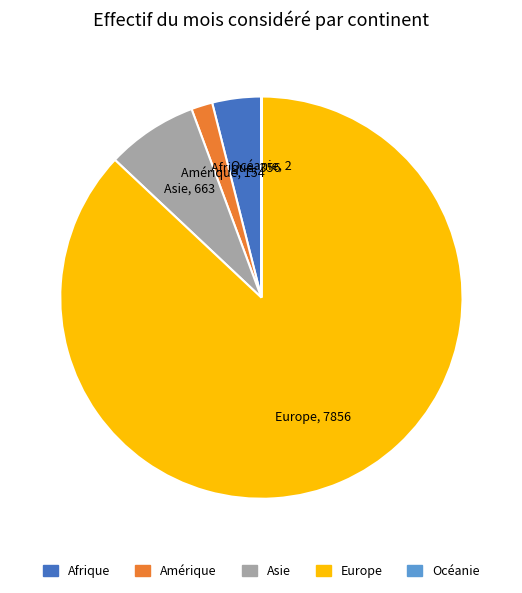

Does any single category account for the majority?

Yes